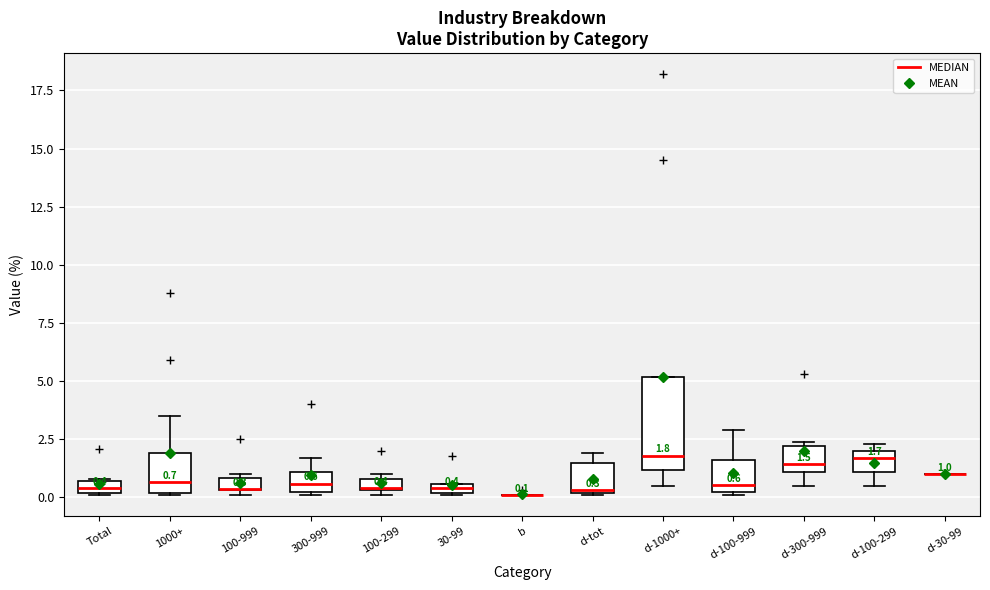

Comparing the boxes themselves (not the whiskers), which one is the tallest?

d-1000+